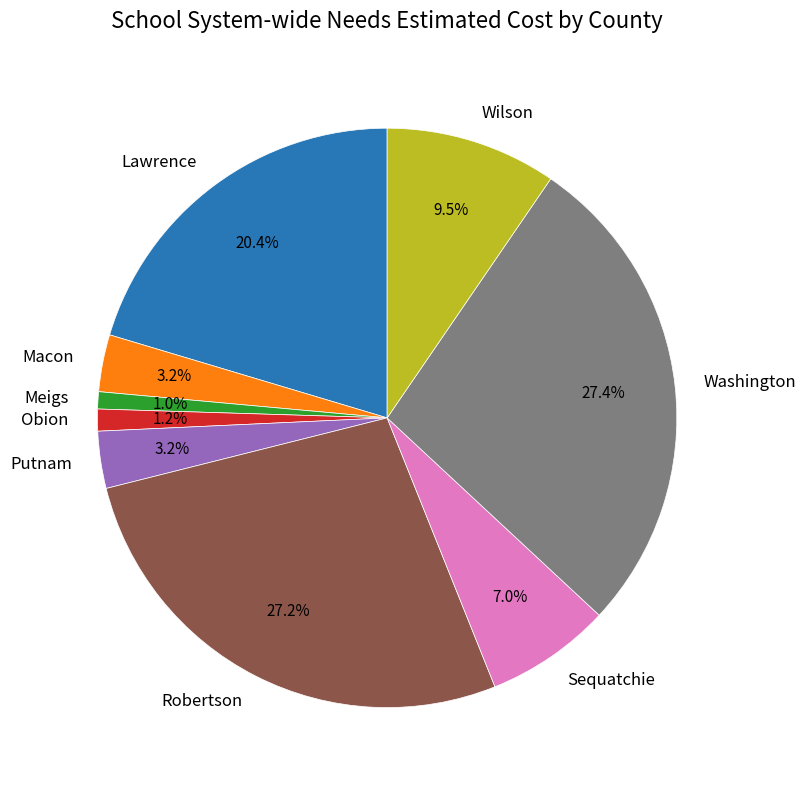

Count the number of slices in the pie.

9